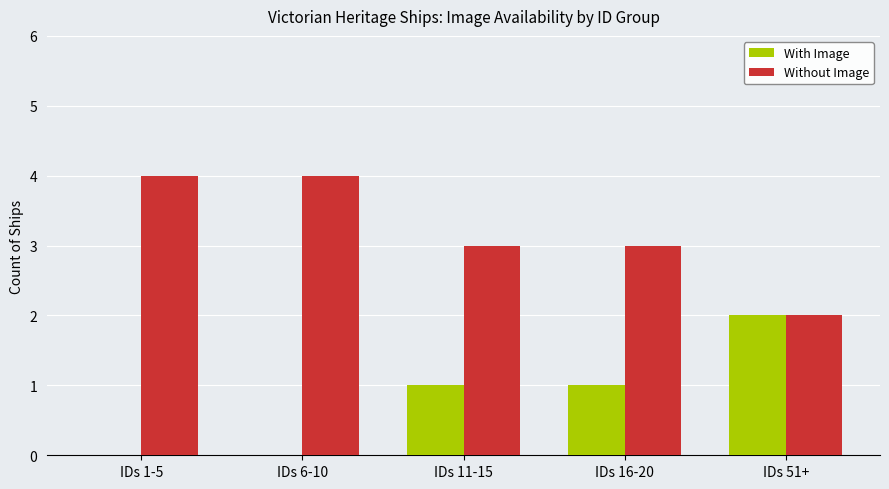

Is the value of With Image at IDs 16-20 greater than the value of Without Image at IDs 1-5?

No